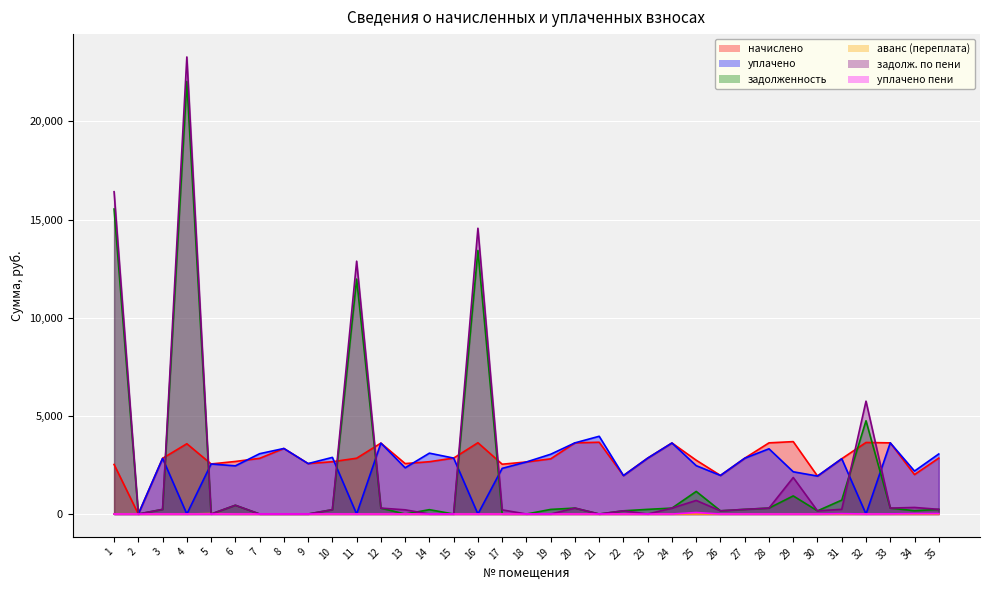

Which series changed the most between 14 and 19?

начислено